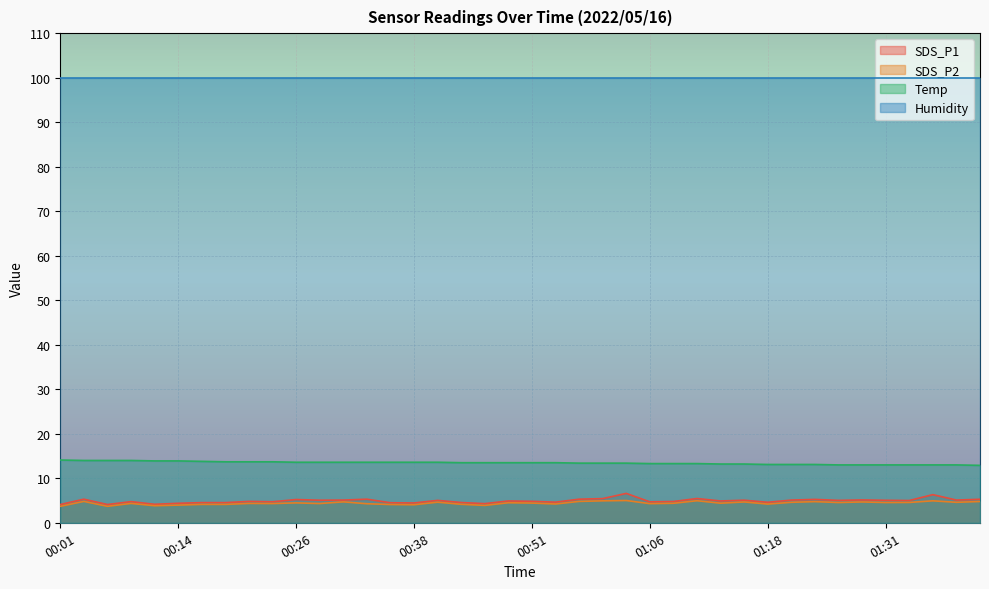

The value of SDS_P1 at 00:14 is 3.0. True or false?

False